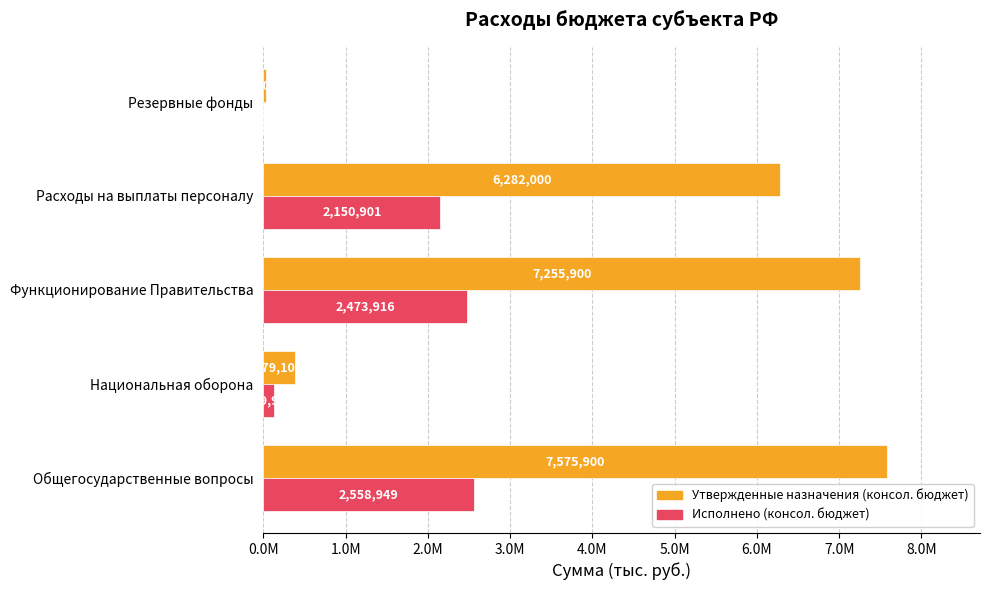

What are all the series names shown in the legend?

Утвержденные назначения (консол. бюджет), Исполнено (консол. бюджет)